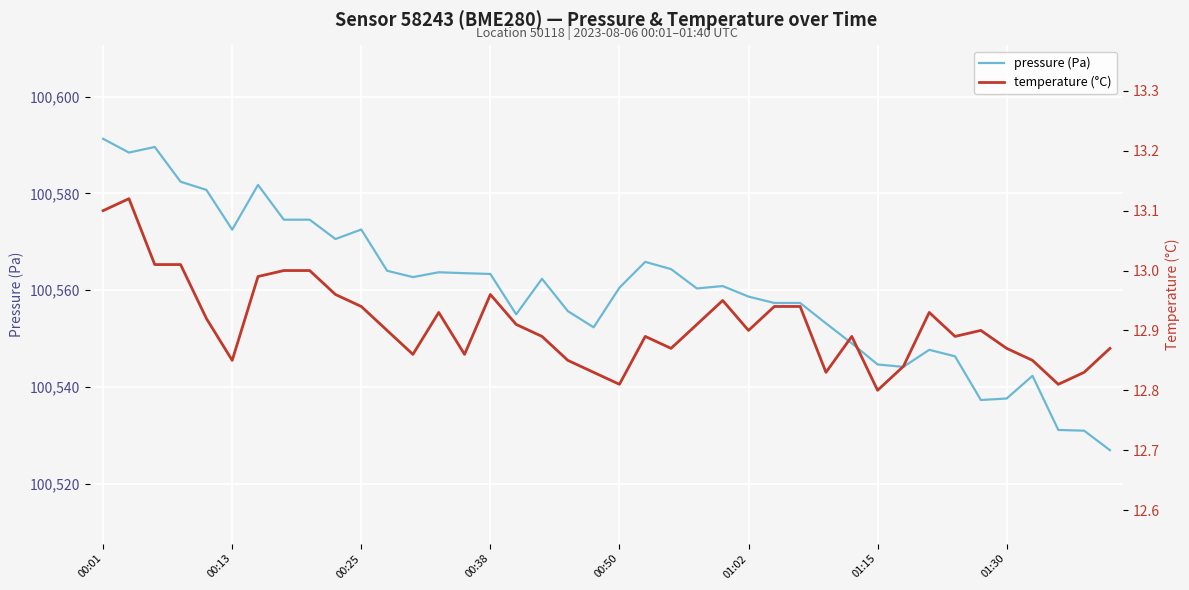

What is the maximum value shown in the chart?

100591.3